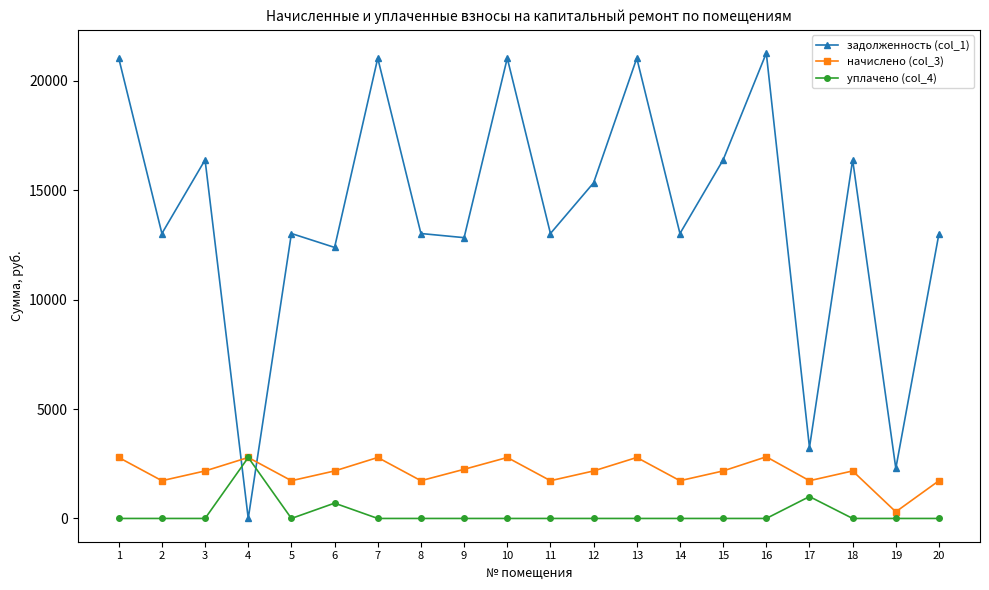

What are all the series names shown in the legend?

задолженность (col_1), начислено (col_3), уплачено (col_4)